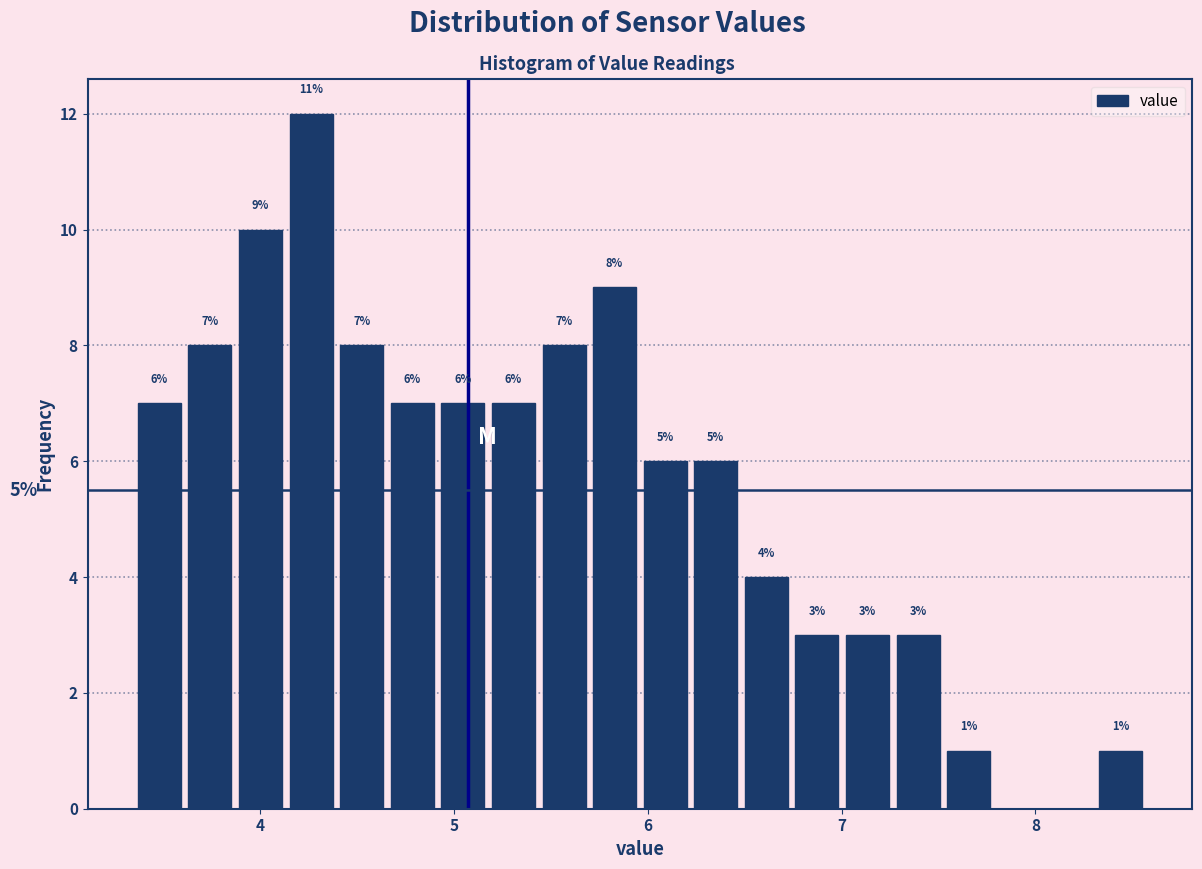

Read against the x-axis, roughly where is the centre of the tallest bar?

4.3